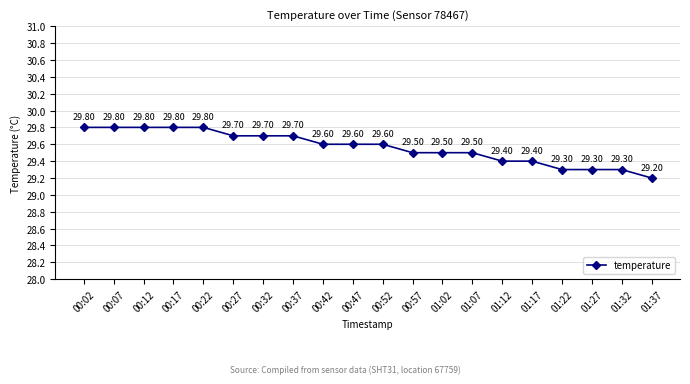

Approximately how many times larger is the value at 00:32 compared to 00:07?

1.0